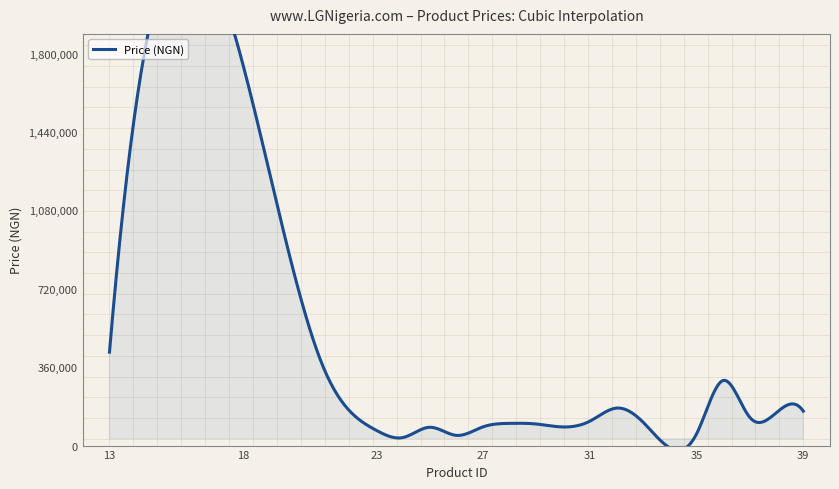

How many points are higher than both their immediate neighbors (excluding endpoints)?

5